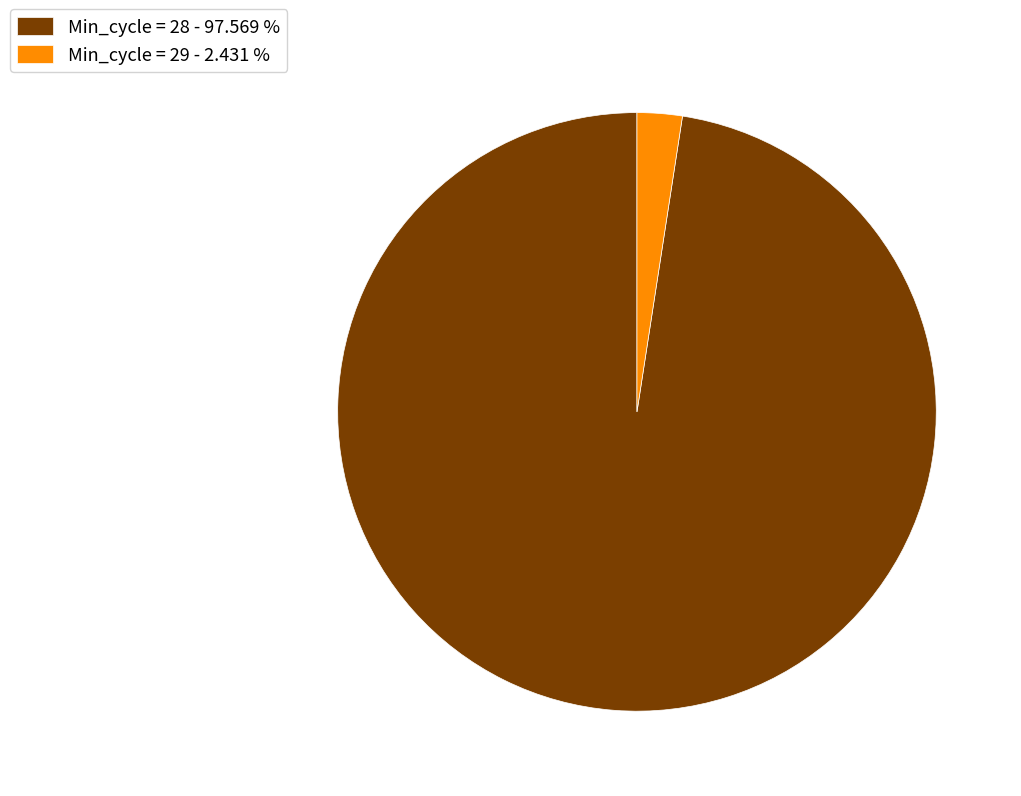

Combined, do Min_cycle = 29 - 2.431 % and Min_cycle = 28 - 97.569 % account for over 50%?

Yes